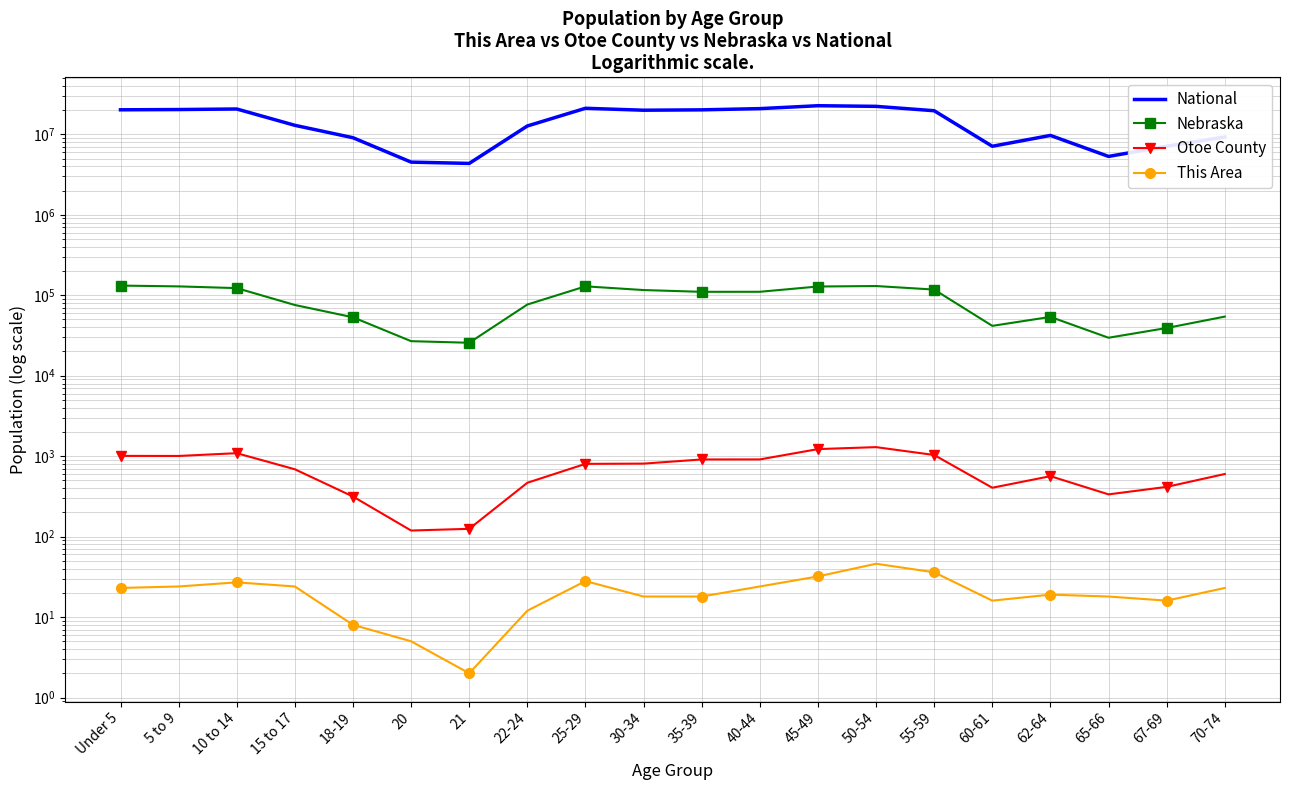

How many interior local peaks does the Otoe County series have?

3